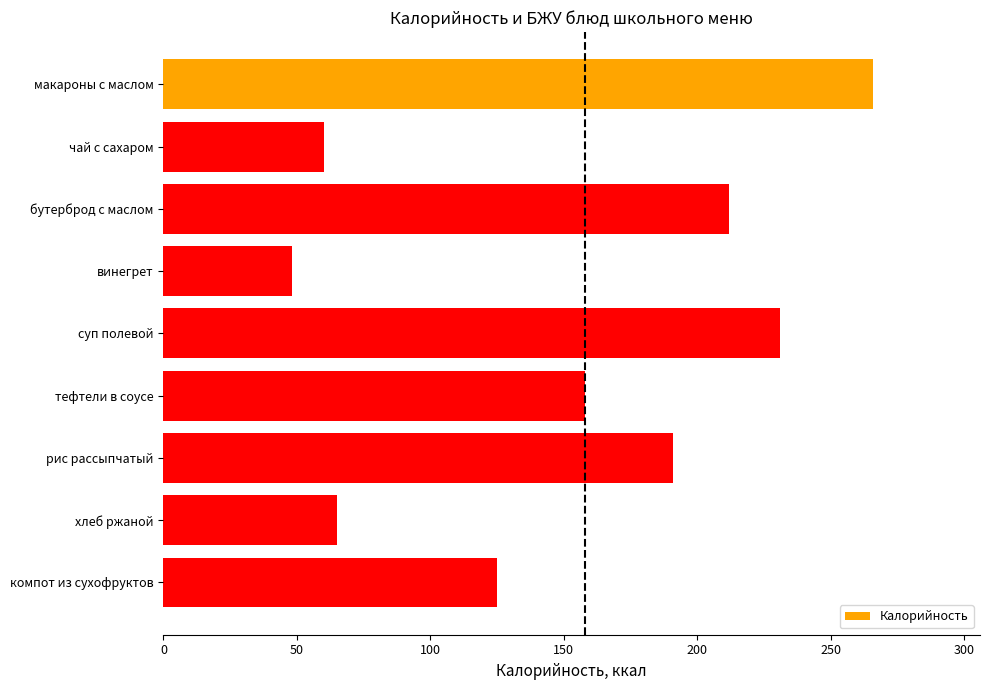

Count the number of categories in the chart.

9